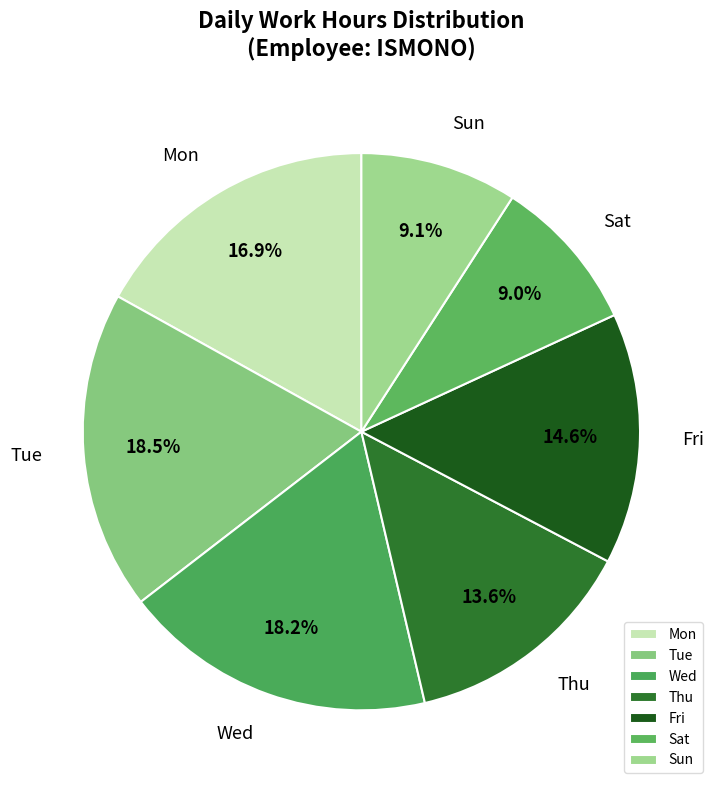

How many segments does this pie chart have?

7